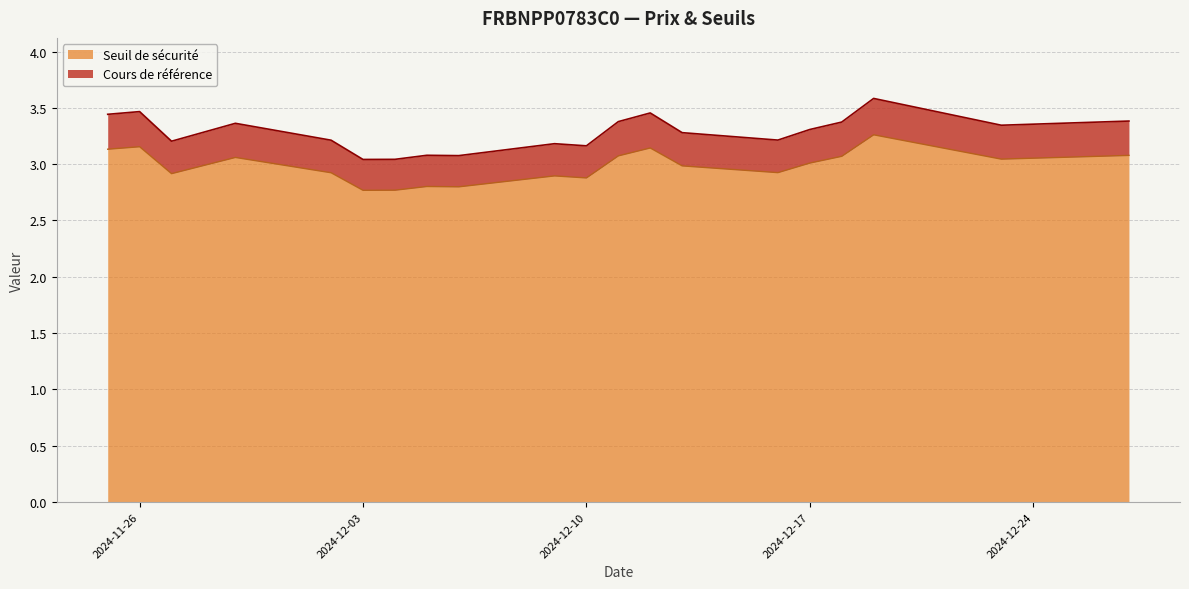

The value of Seuil de sécurité at 2024-12-09 is 4.2. True or false?

False